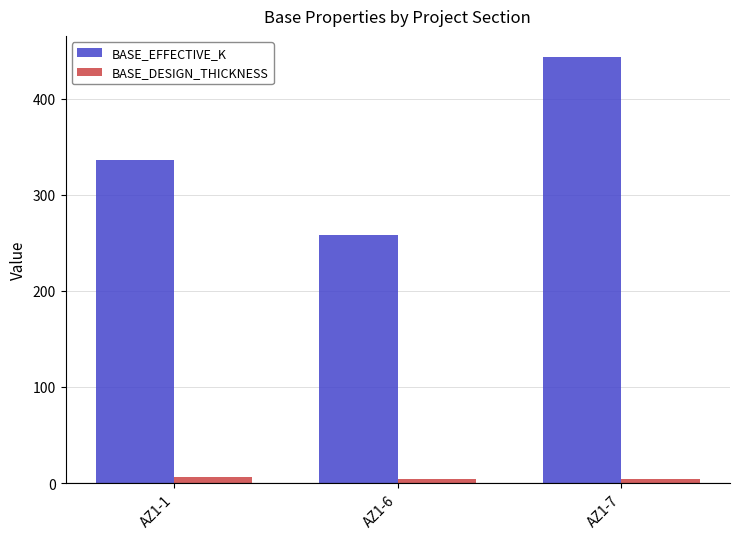

Does the chart contain any negative values?

No